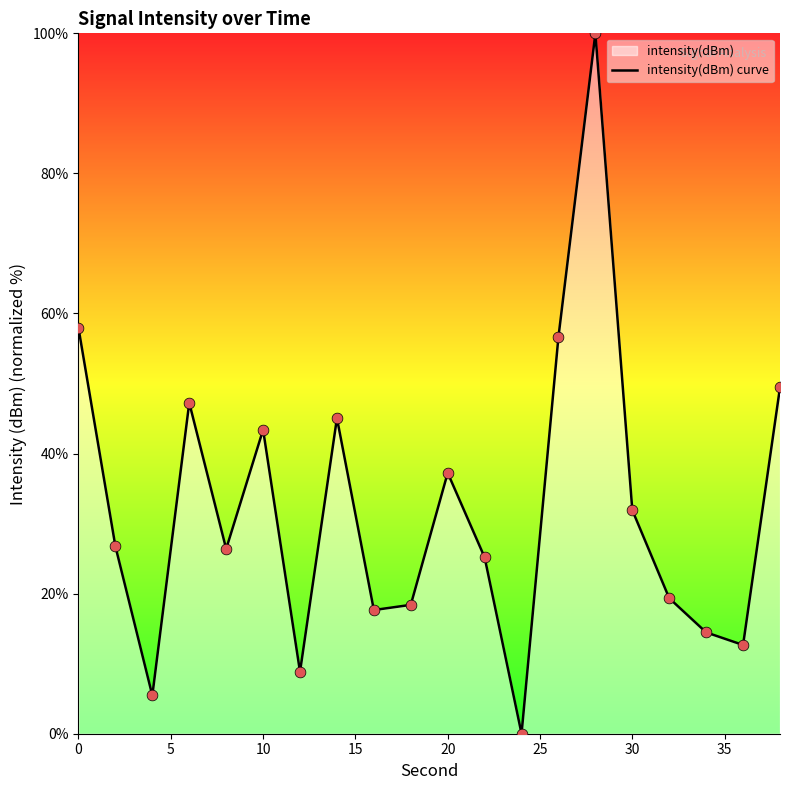

The value at 30 is 54.1. True or false?

False